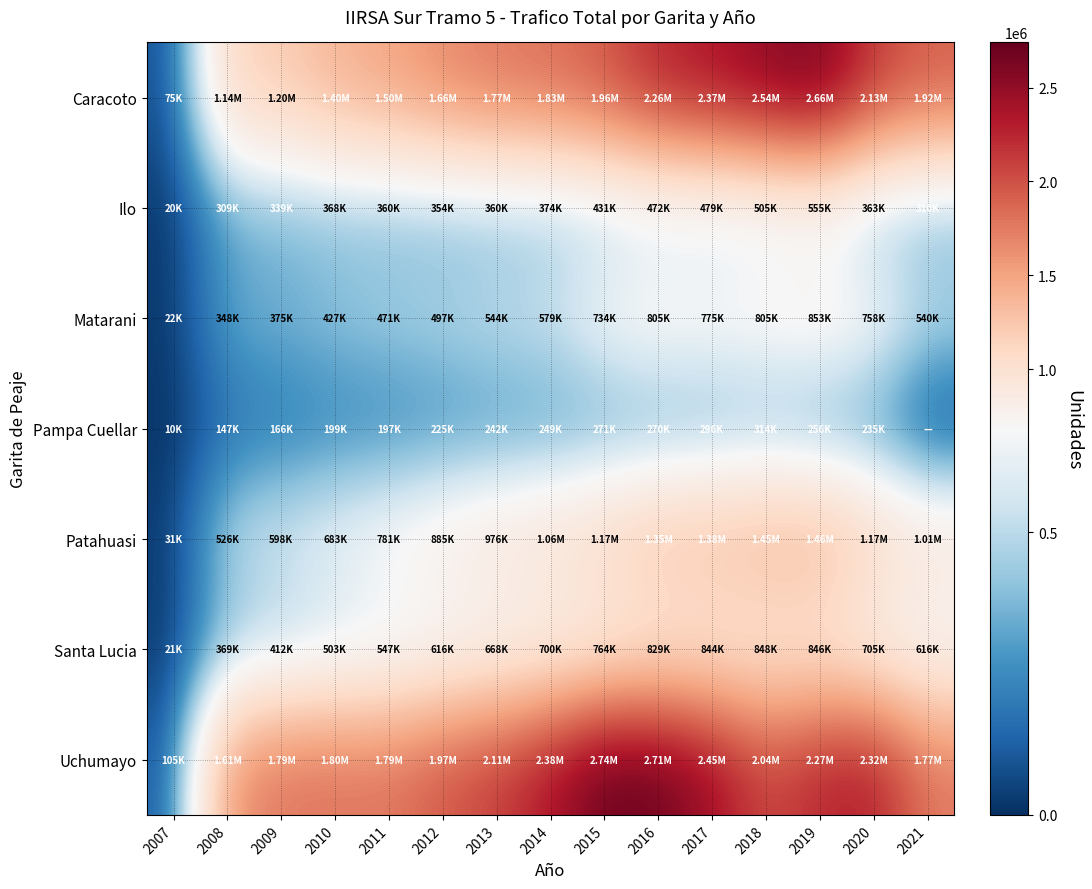

At which category is the sum across all series the highest?

2019